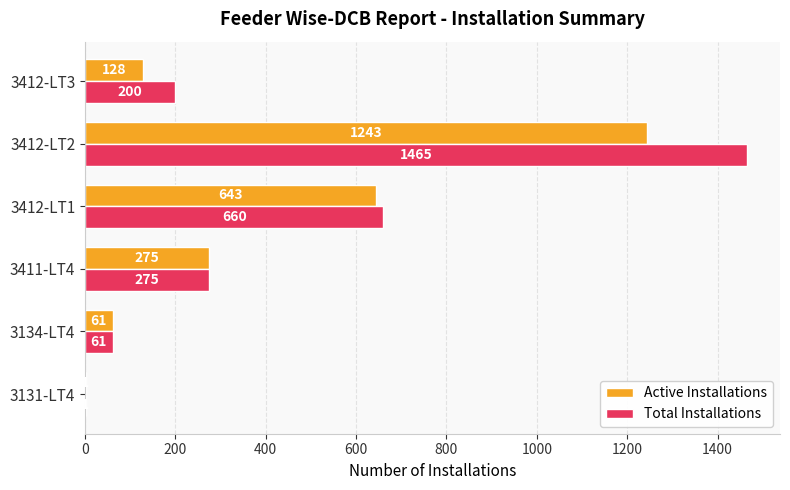

What is the sum of the Total Installations values at 3412-LT3 and 3131-LT4?

201